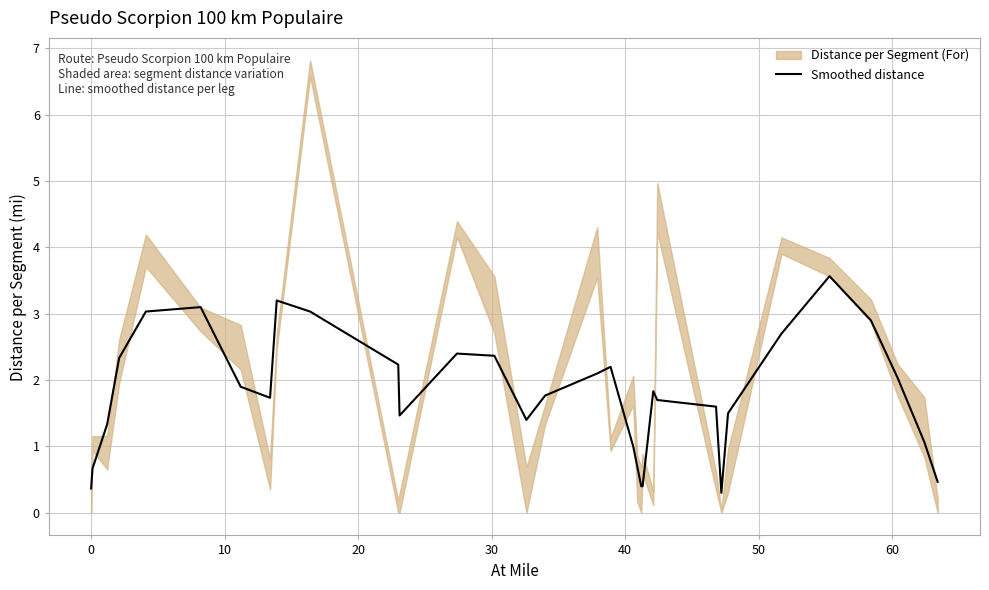

How many data points are above 1?

25